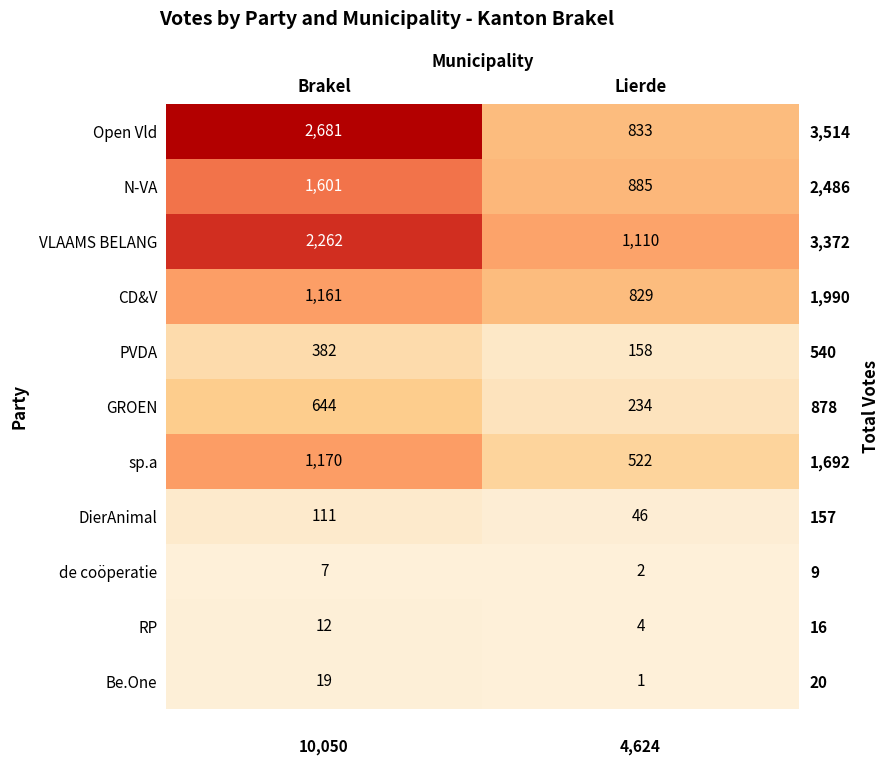

What is the total value across all series at Brakel?

10050